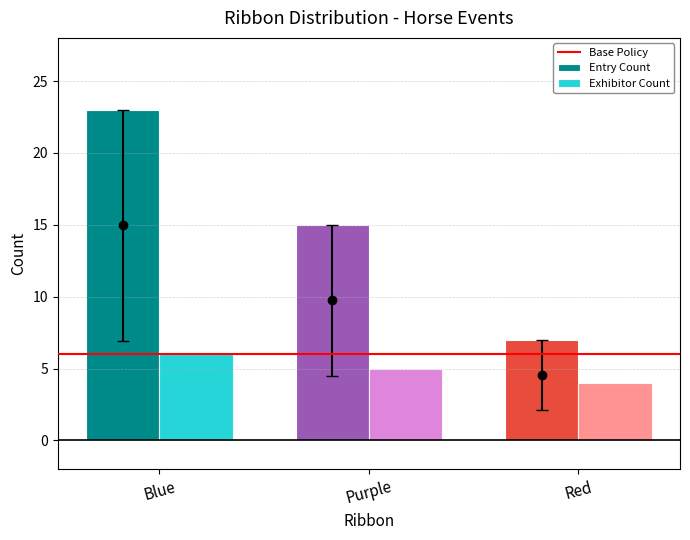

What is the label of the 3rd bar from the left?

Red